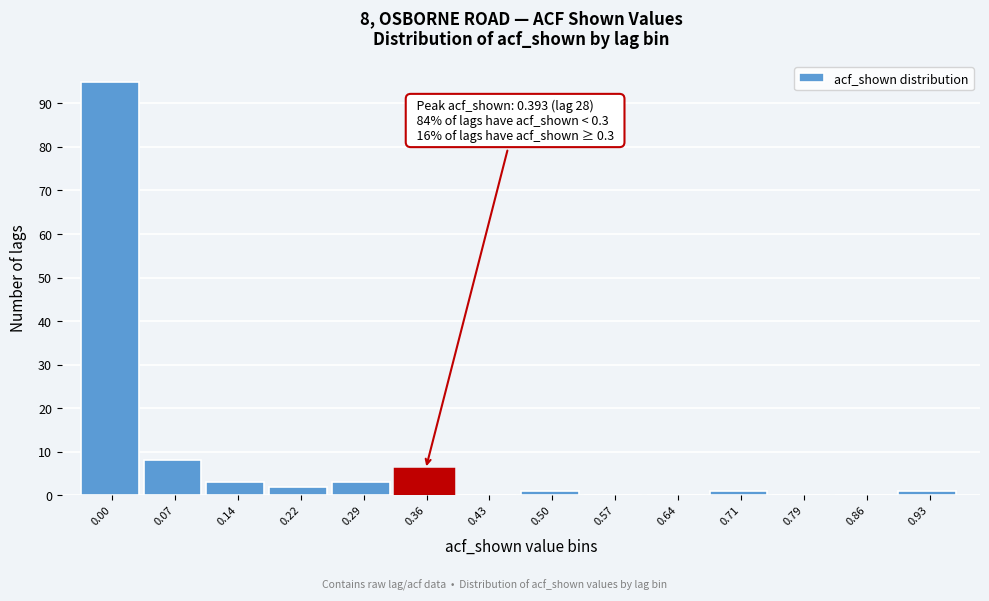

Reading left to right, what are all the values shown in this chart?

0.00=95	0.07=8	0.14=3	0.22=2	0.29=3	0.36=6	0.43=0	0.50=1	0.57=0	0.64=0	0.71=1	0.79=0	0.86=0	0.93=1